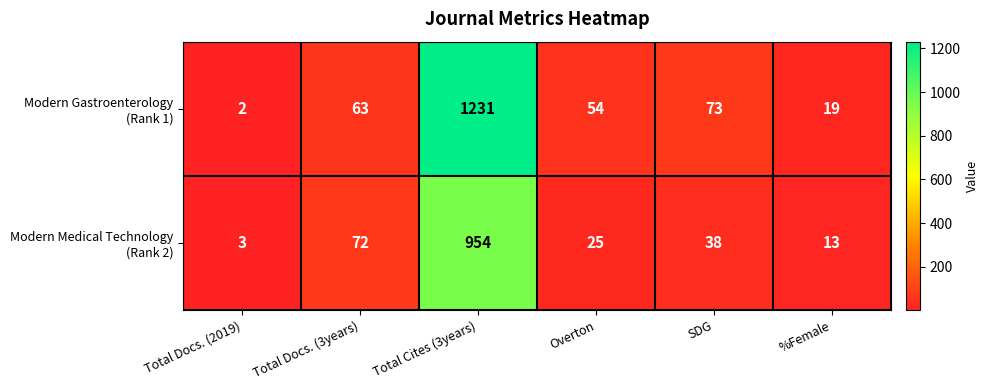

What is the difference between the highest and lowest values at Total Docs. (3years)?

9